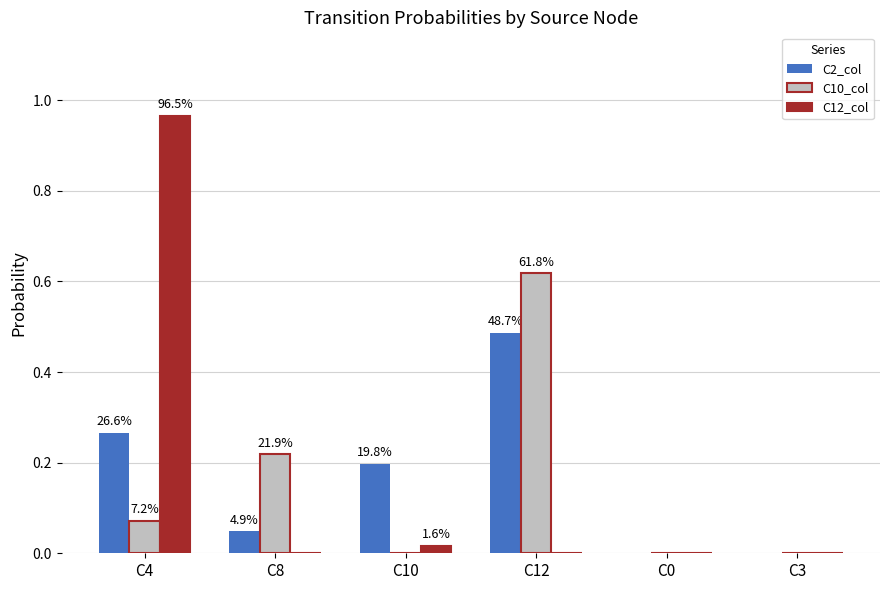

Reading left to right, extract all data points from this chart.

C2_col: 0.3	0.0	0.2	0.5	0.0	0.0
C10_col: 0.1	0.2	0.0	0.6	0.0	0.0
C12_col: 1.0	0.0	0.0	0.0	0.0	0.0